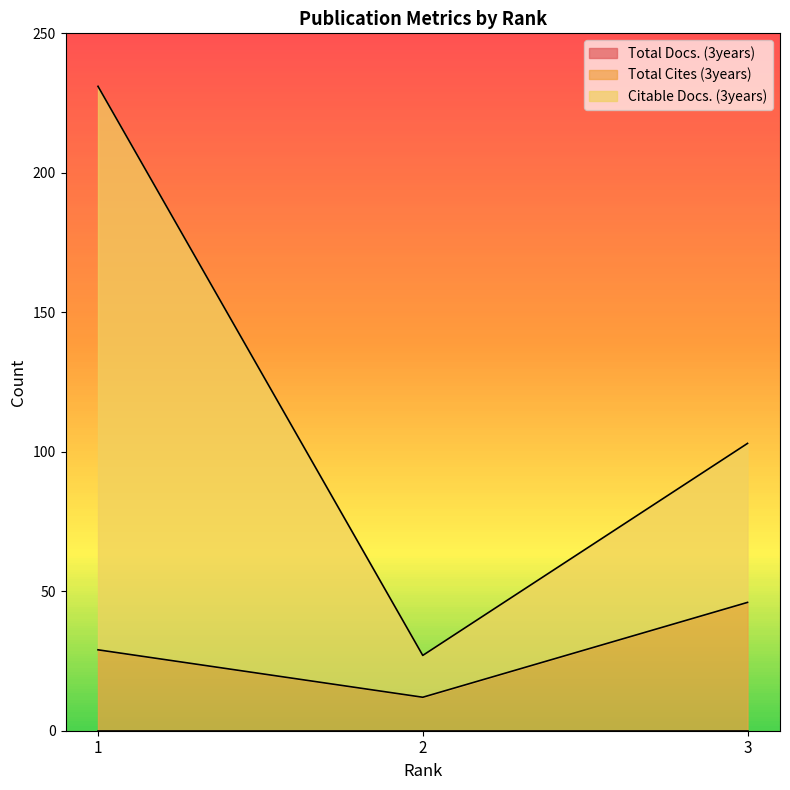

Reading right to left, extract all data points from this chart.

Total Cites (3years): 3=46	2=12	1=29
Citable Docs. (3years): 3=103	2=27	1=231